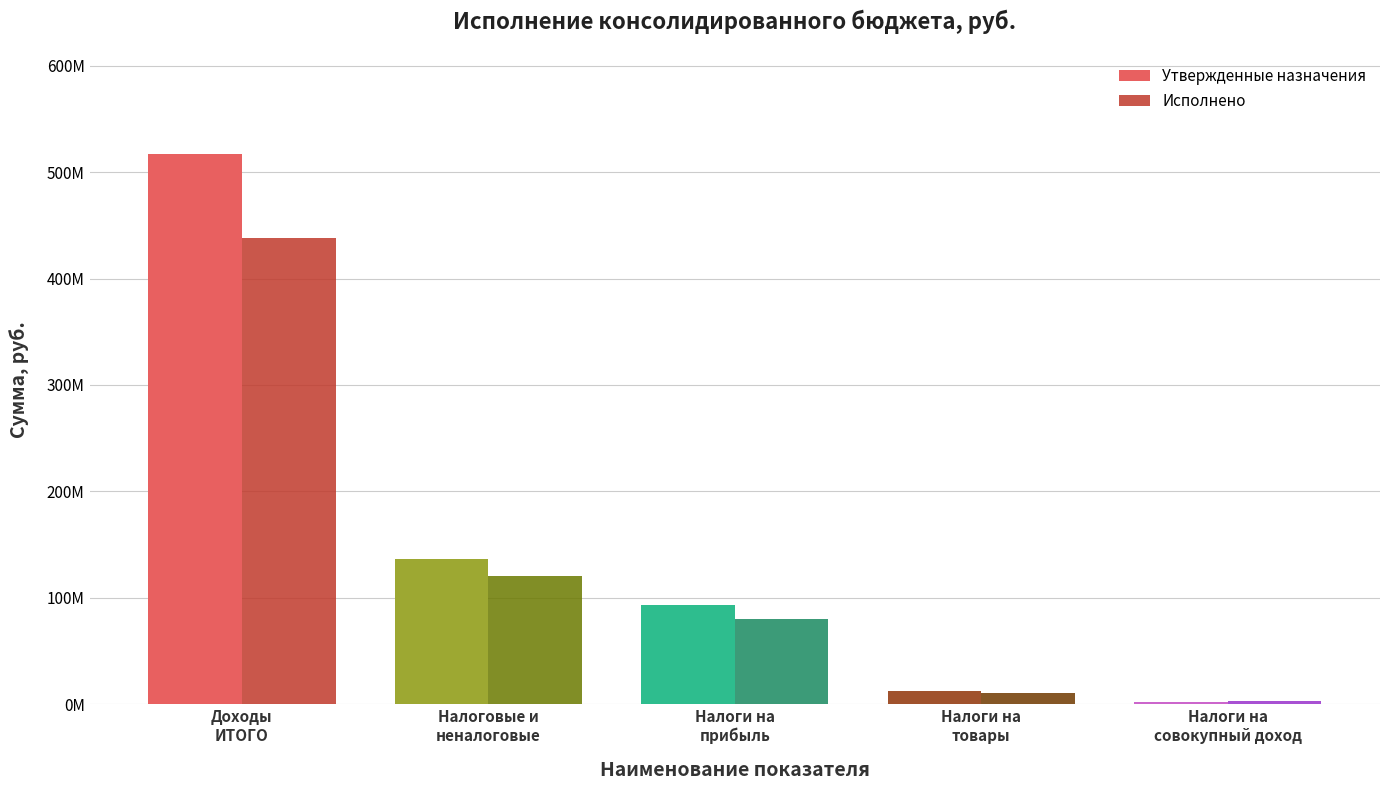

Is it true that Исполнено equals 287263965.0 at Доходы
ИТОГО?

False